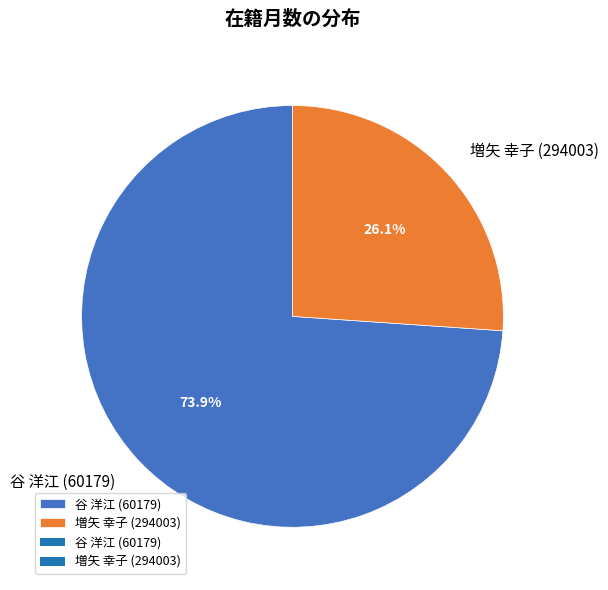

What is the majority slice?

谷 洋江 (60179)